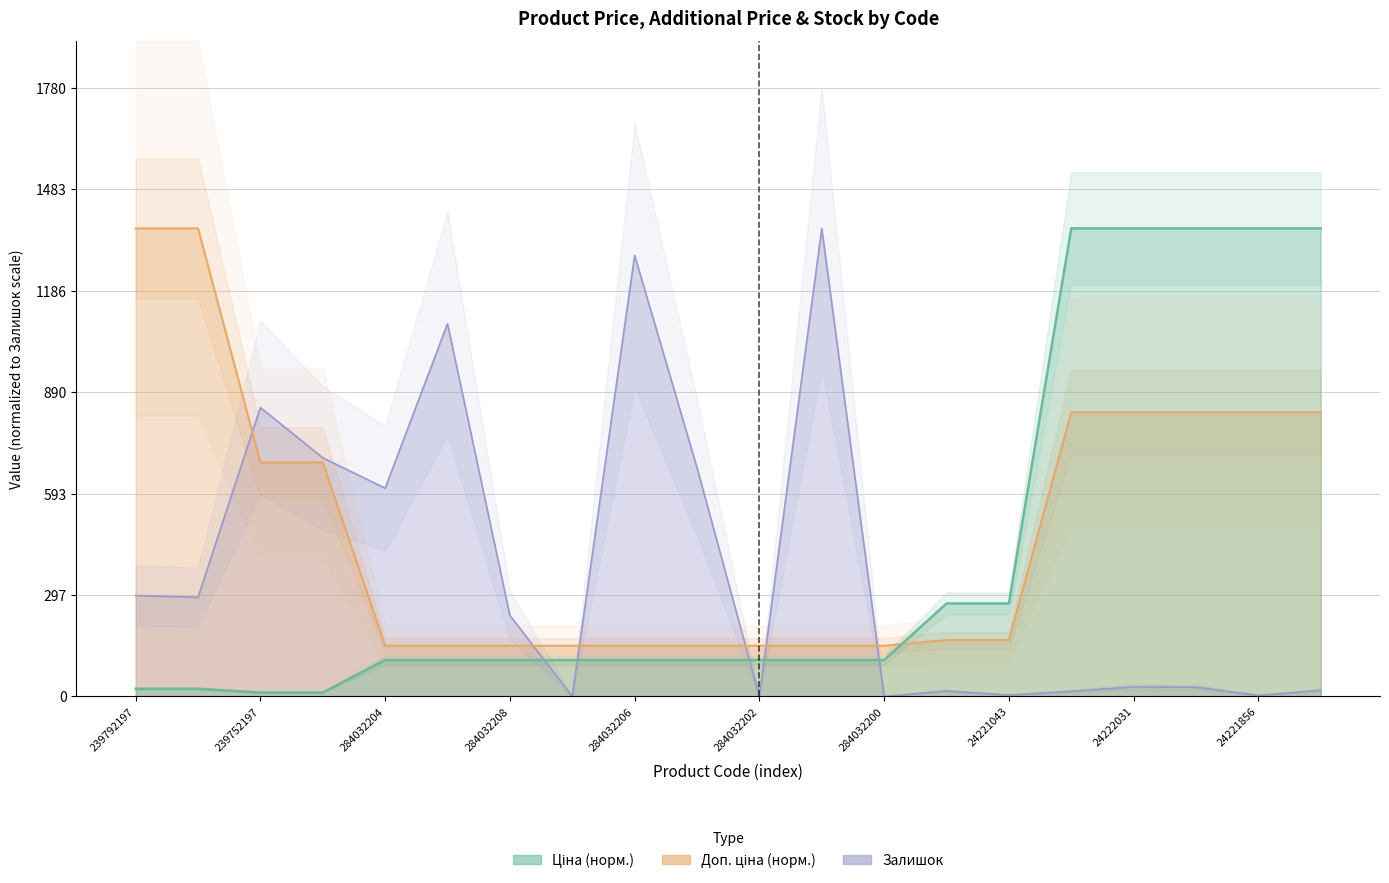

How many positive values does the Залишок series have?

17